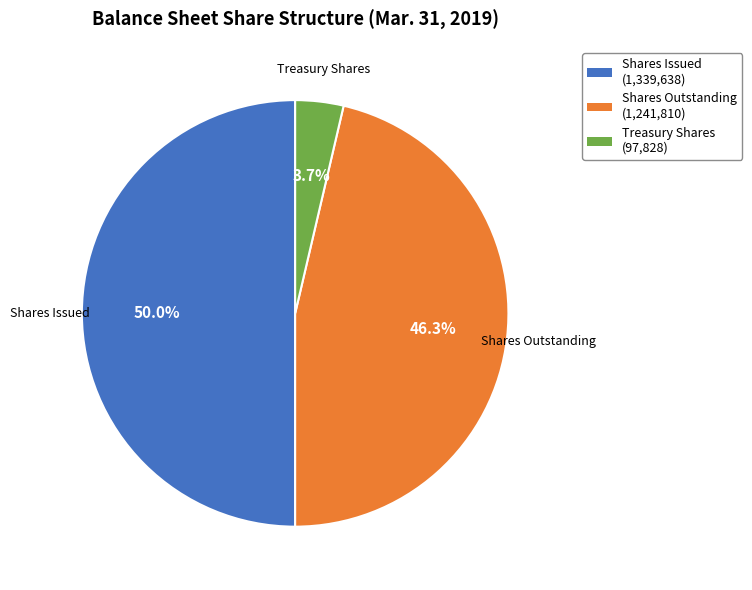

Between Treasury Shares and Shares Issued, which is larger?

Shares Issued